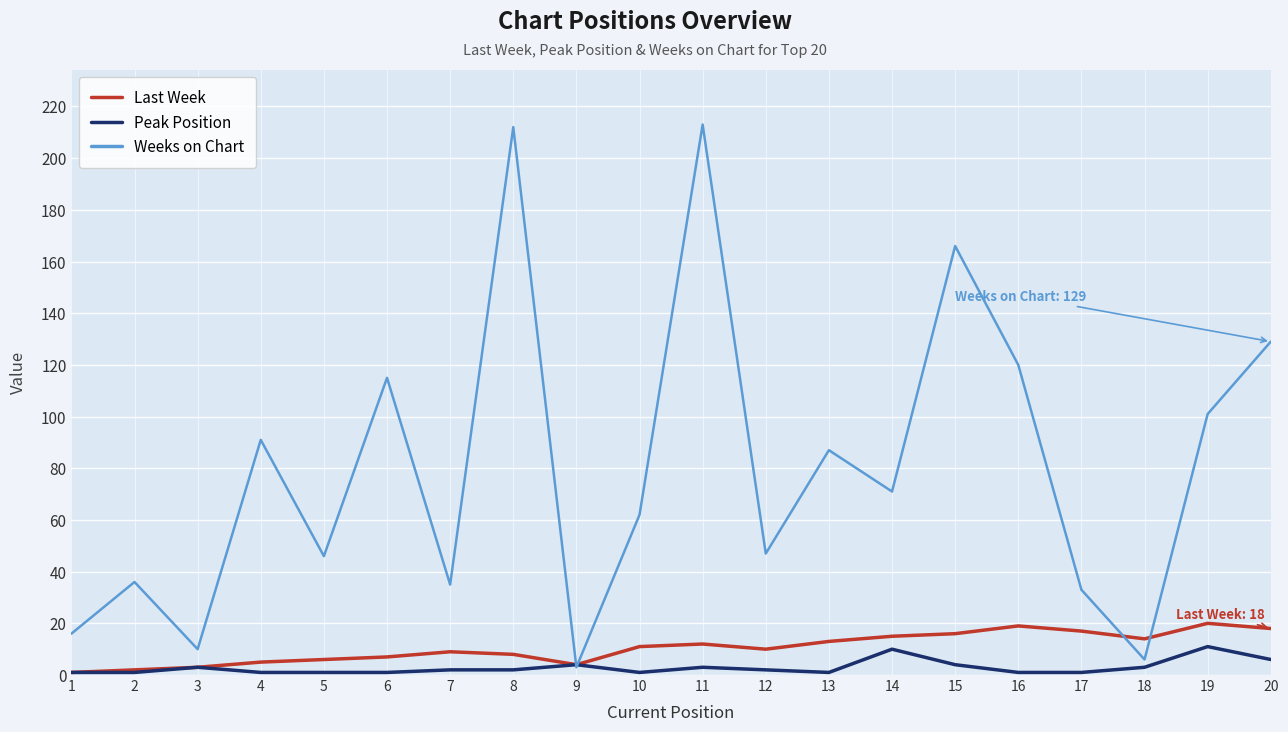

Which series has the largest range (max minus min)?

Weeks on Chart